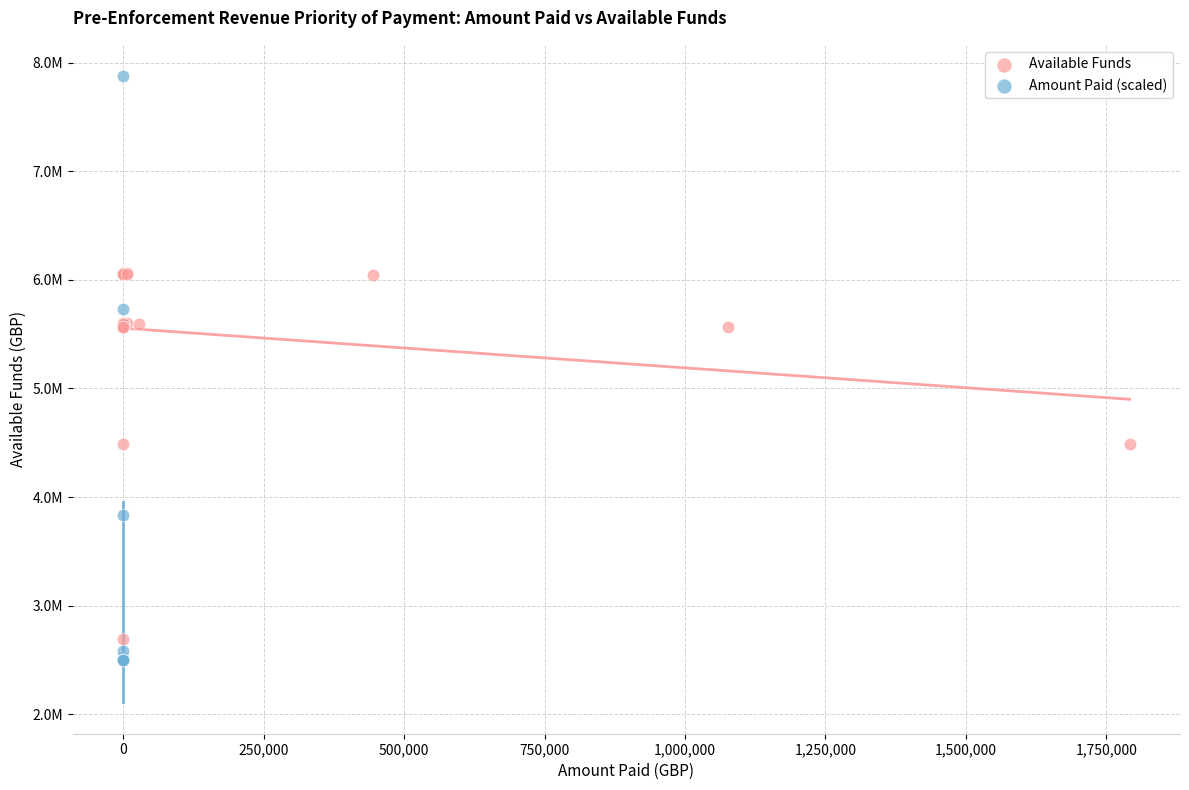

Which series has the largest Y range (max minus min)?

Amount Paid (scaled)